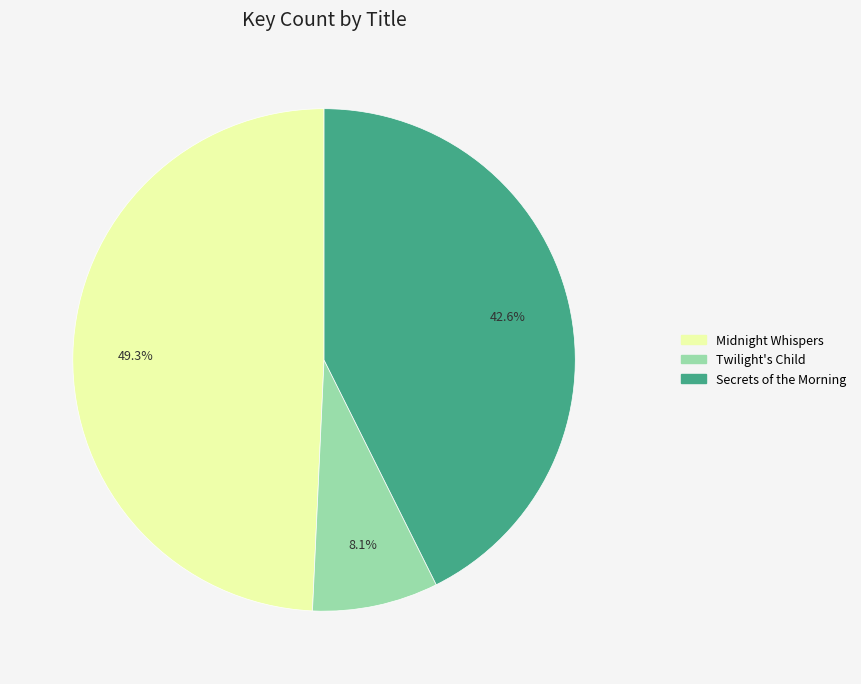

Count the number of slices in the pie.

3